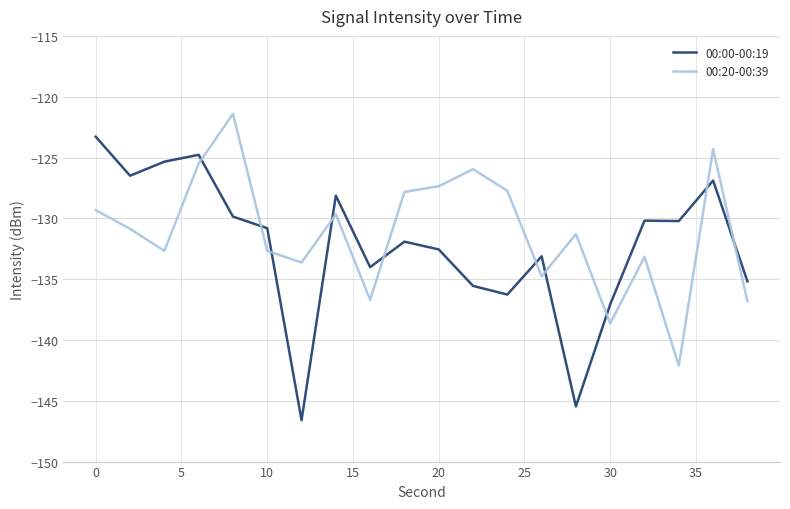

Rank the series by their average value, from lowest to highest.

00:00-00:19, 00:20-00:39